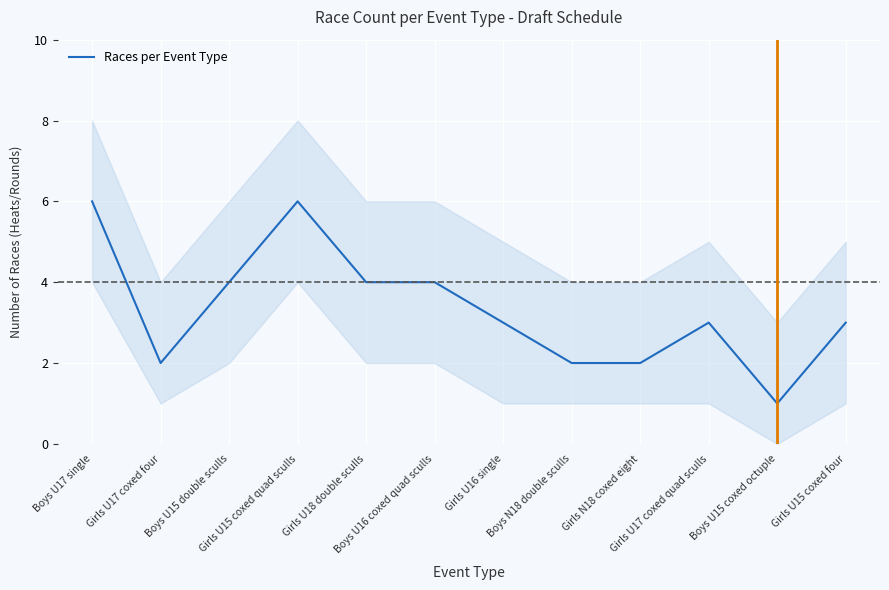

Reading left to right, transcribe all the data shown in this chart.

Boys U17 single=6	Girls U17 coxed four=2	Boys U15 double sculls=4	Girls U15 coxed quad sculls=6	Girls U18 double sculls=4	Boys U16 coxed quad sculls=4	Girls U16 single=3	Boys N18 double sculls=2	Girls N18 coxed eight=2	Girls U17 coxed quad sculls=3	Boys U15 coxed octuple=1	Girls U15 coxed four=3